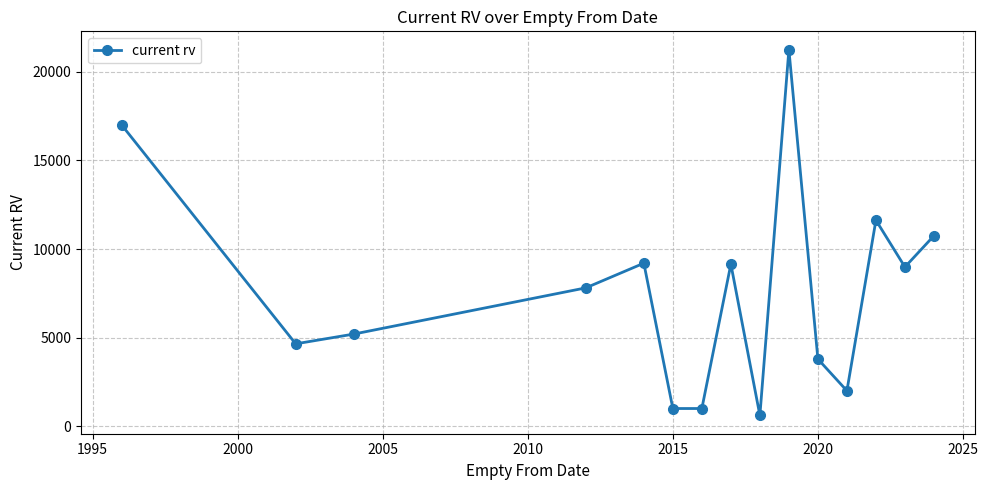

What is the greatest value displayed?

21250.0